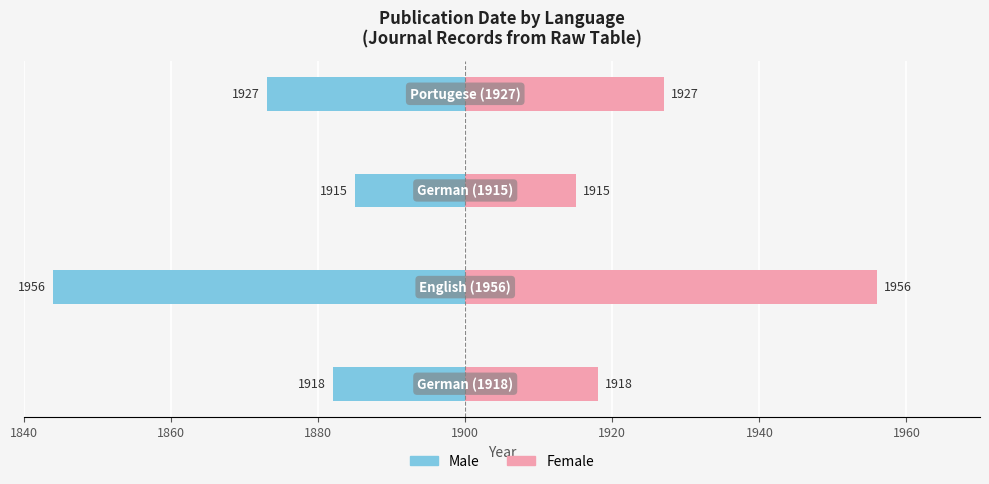

List the series in order of their overall mean, lowest first.

Male, Female